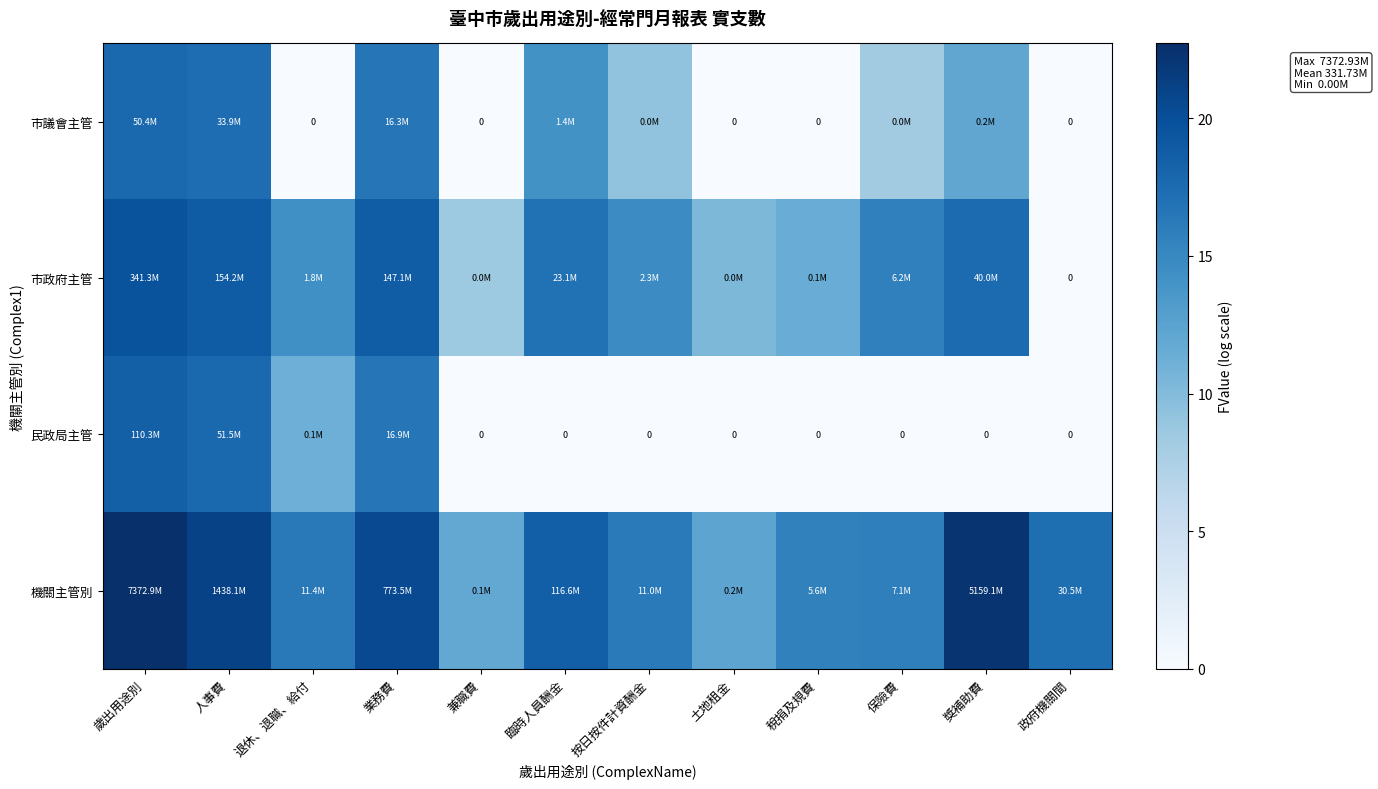

Is it true that 市政府主管 equals 15.6 at 保險費?

True